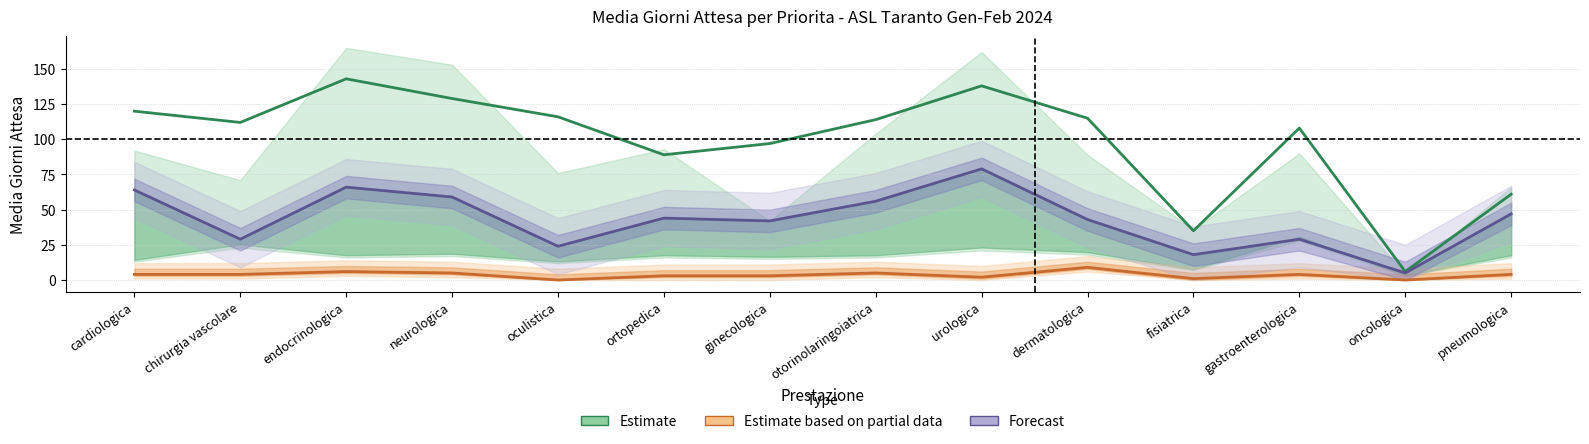

Rank the series by their maximum value, from lowest to highest.

Estimate based on partial data, Forecast, Estimate